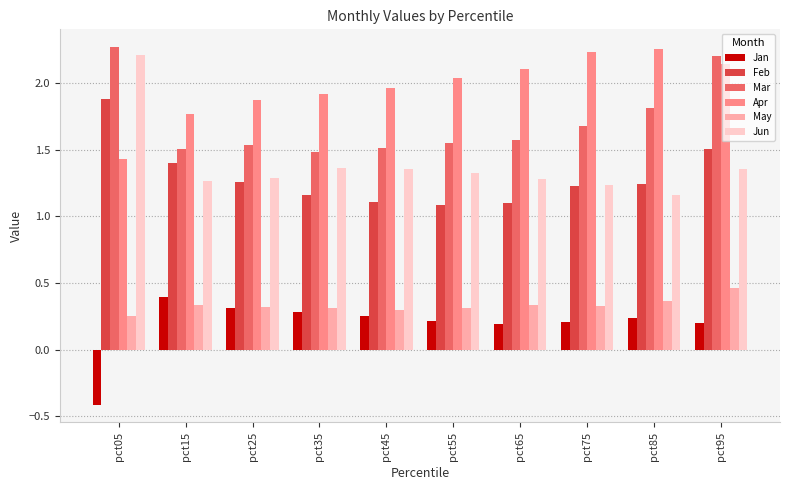

What is the smallest value displayed?

-0.4